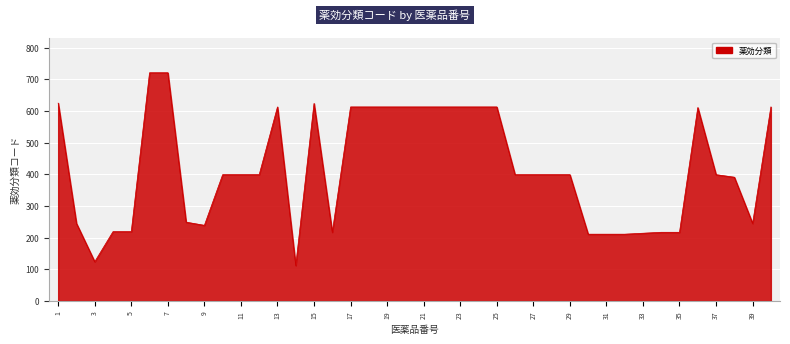

What is the greatest value displayed?

721